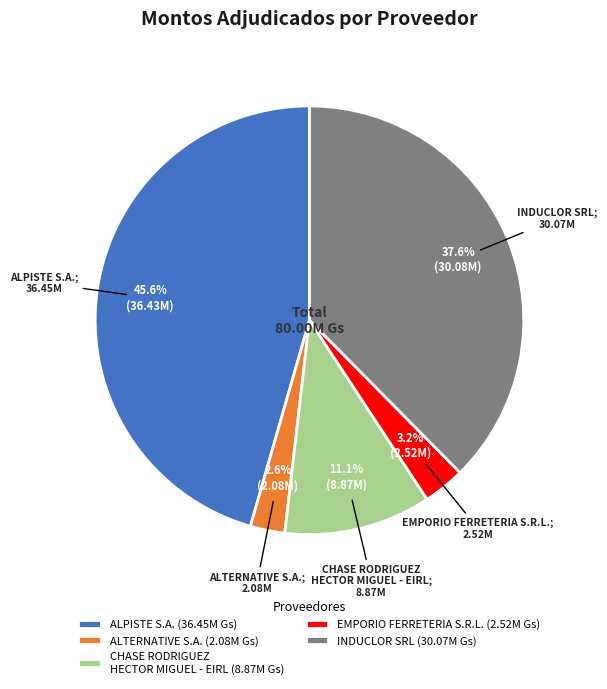

What is the ratio of the value at ALTERNATIVE S.A. (2.08M Gs) to the value at EMPORIO FERRETERIA S.R.L. (2.52M Gs)?

0.8